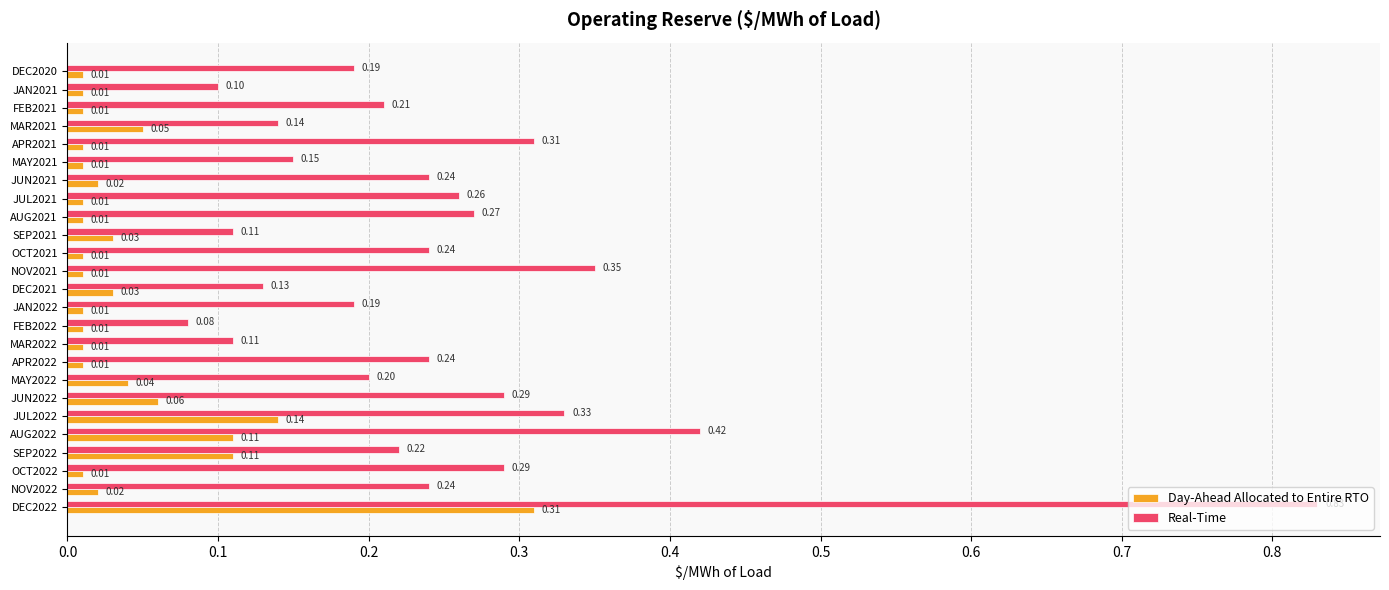

What is the sum of all Day-Ahead Allocated to Entire RTO values?

1.1